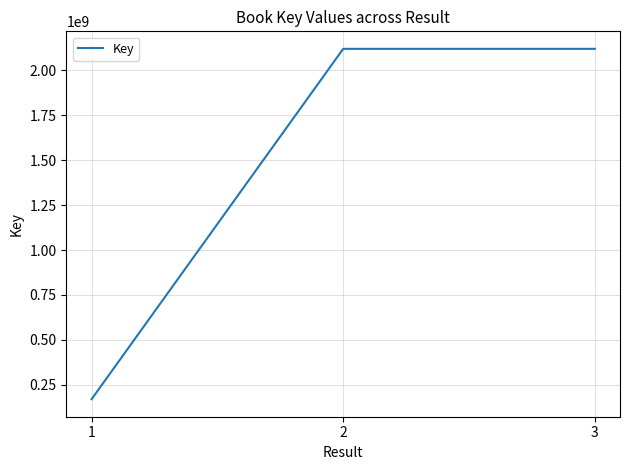

What is the maximum value shown in the chart?

2119515377